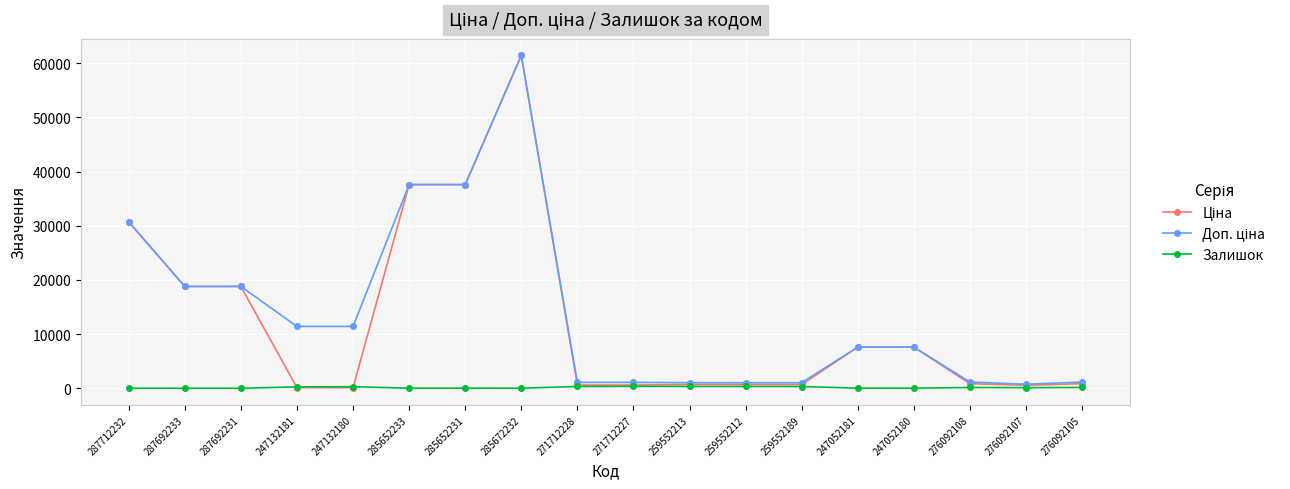

The value of Залишок at 287712232 is 0.0. True or false?

True